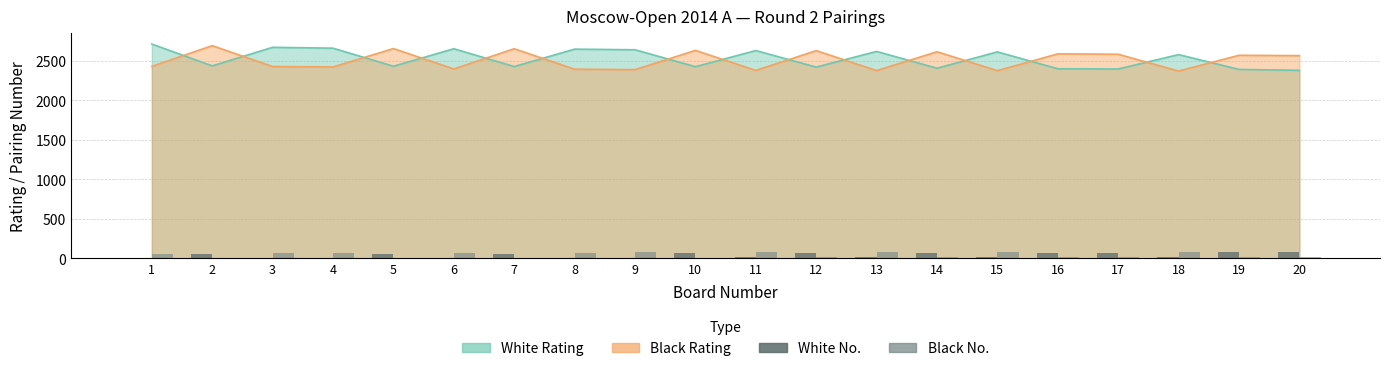

The value of Black No. at 13 is 49. True or false?

False